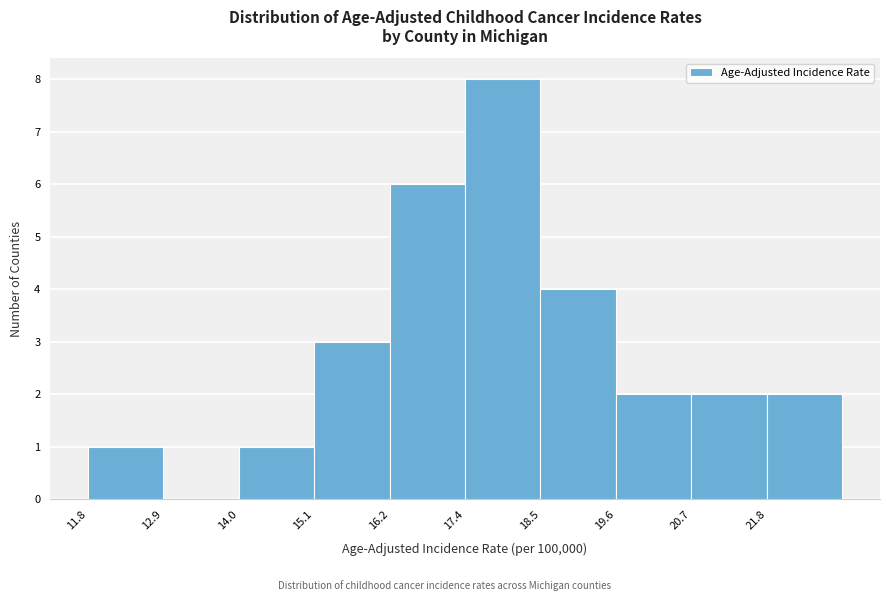

What is the height of the bar covering 15.2 to 16.2 on the x-axis? Neither the bar edges nor the heights are printed on the chart, so give them approximately, as read against the axes.

3